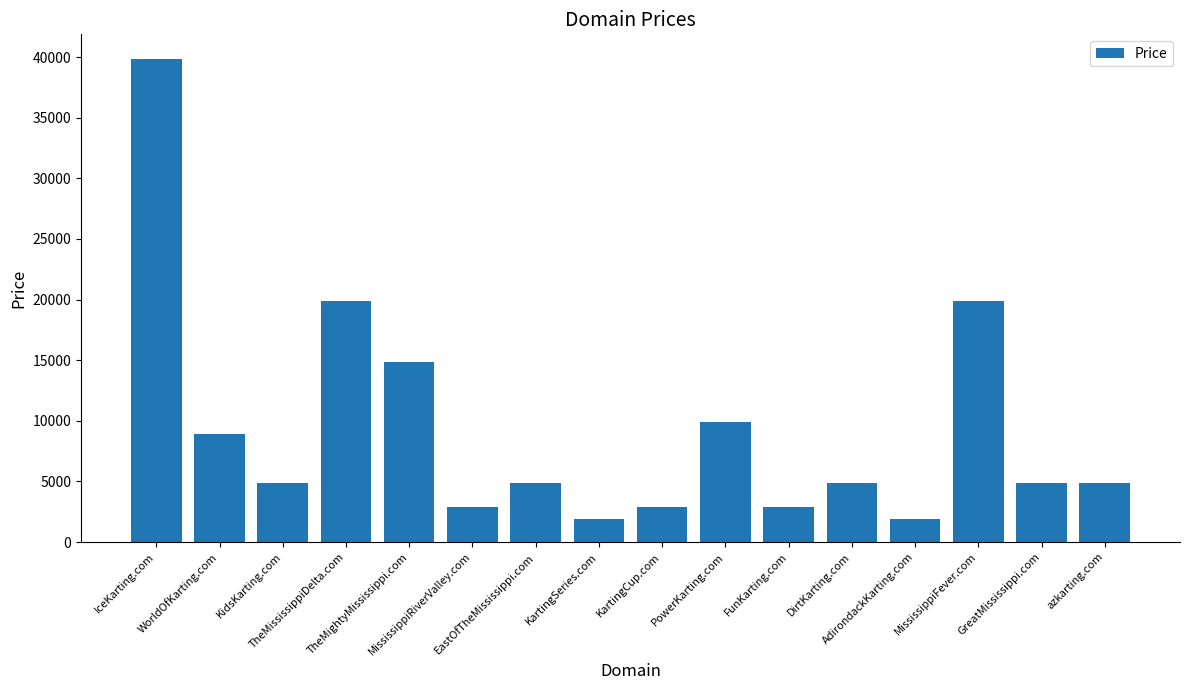

Where does the data first go above 4888?

IceKarting.com